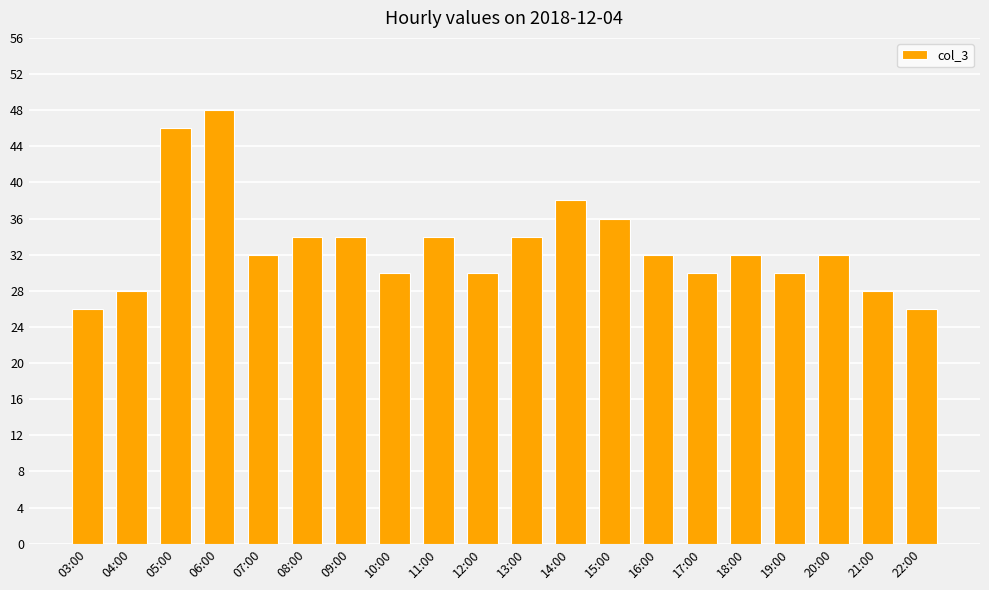

What position from the left is 12:00?

10